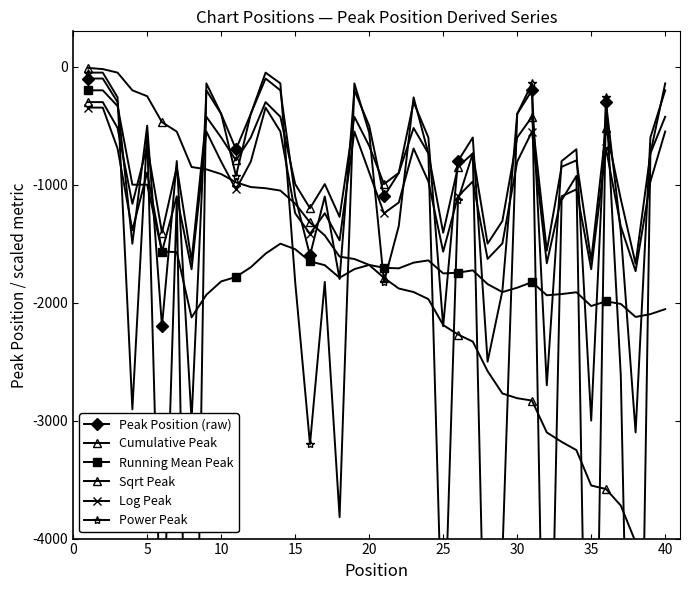

How many intersections are there between Running Mean Peak and Log Peak?

3